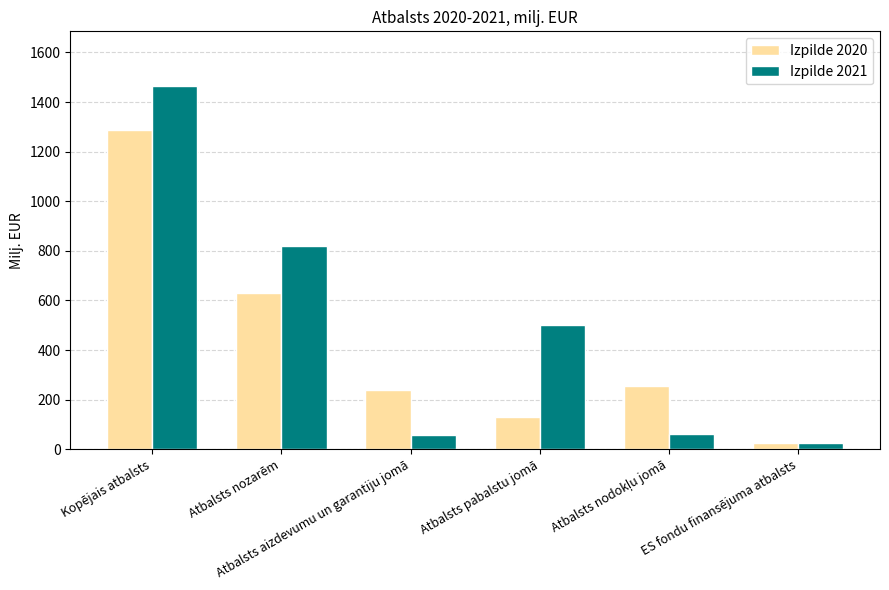

How many data points in Izpilde 2020 are above 256?

3